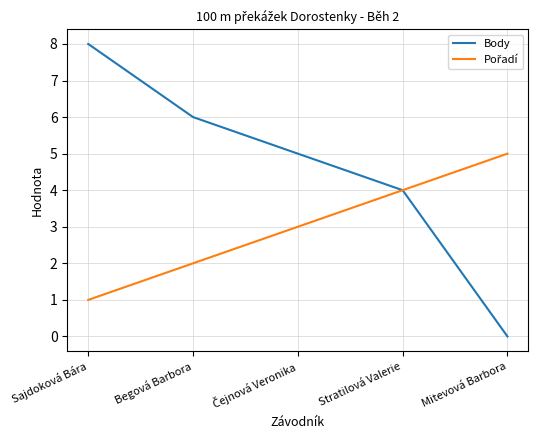

Is it true that Body equals 6 at Begová Barbora?

True